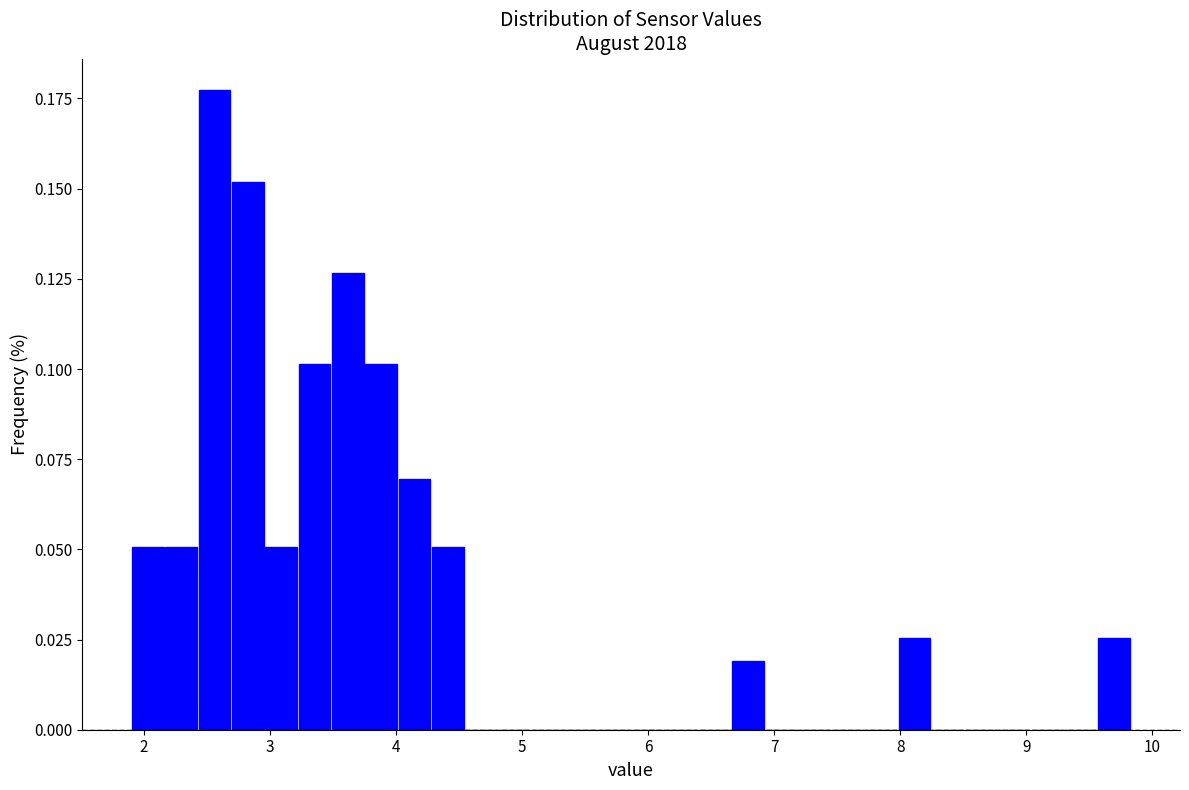

Around what value on the x-axis is the tallest bar? Give the approximate position of its centre, as read against the axis.

2.6